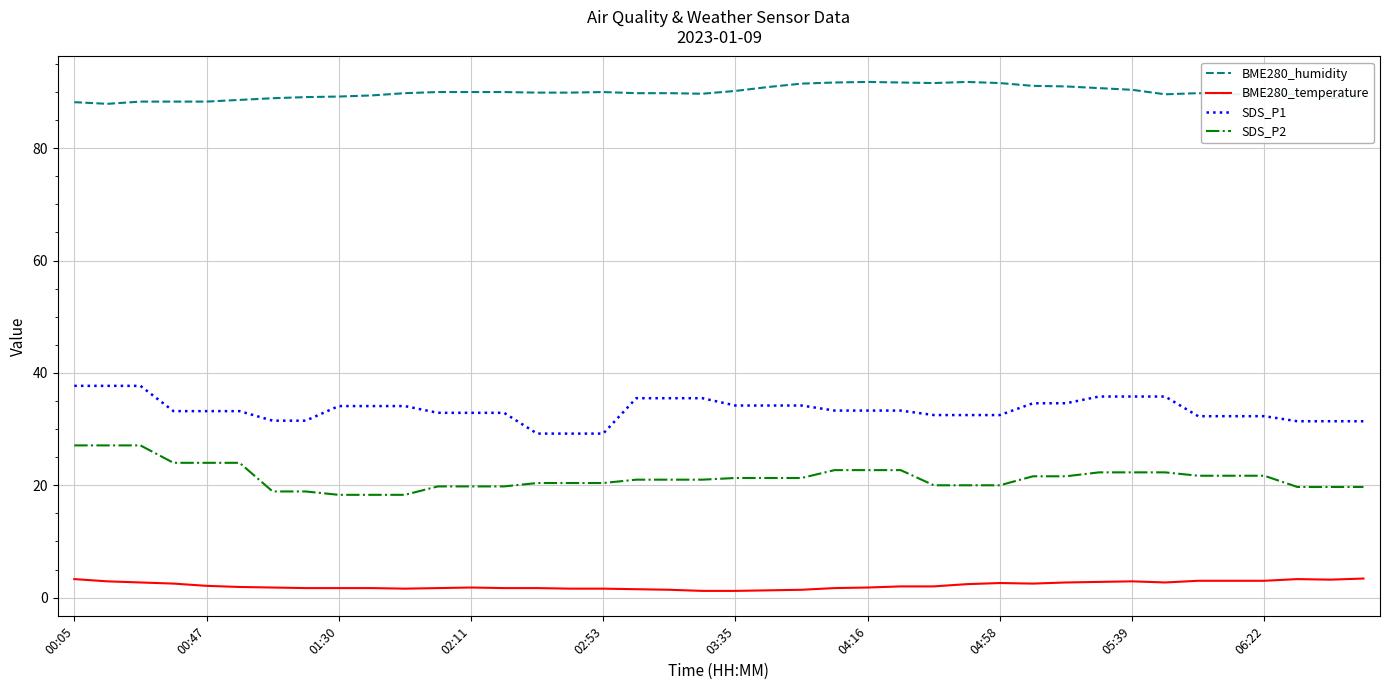

Rank the series by their maximum value, from lowest to highest.

BME280_temperature, SDS_P2, SDS_P1, BME280_humidity